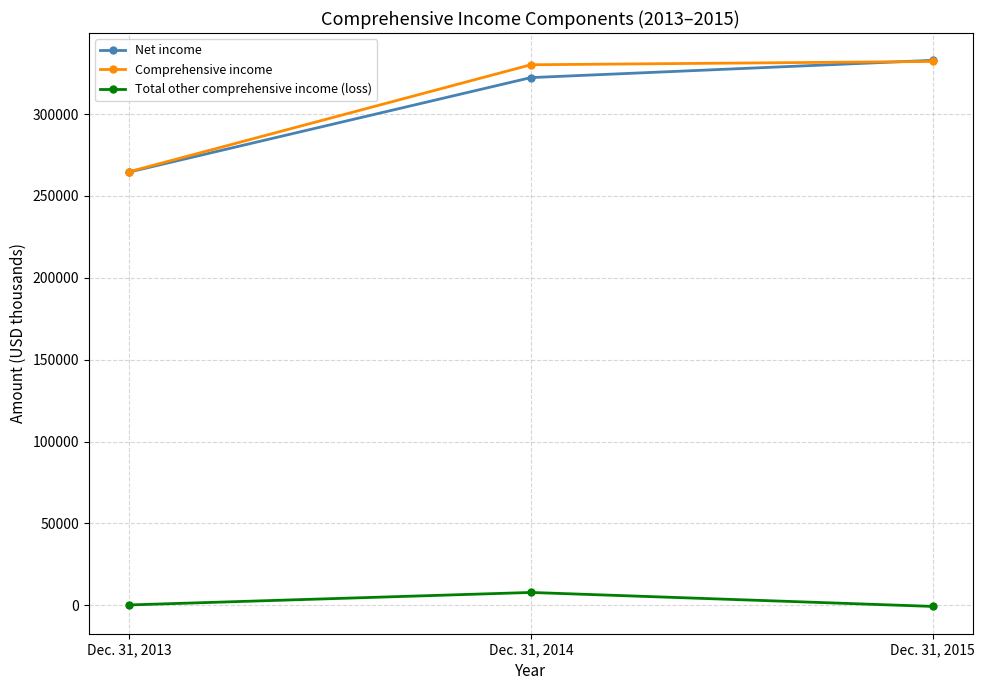

List the labels in order of Total other comprehensive income (loss) value, smallest first.

Dec. 31, 2015, Dec. 31, 2013, Dec. 31, 2014